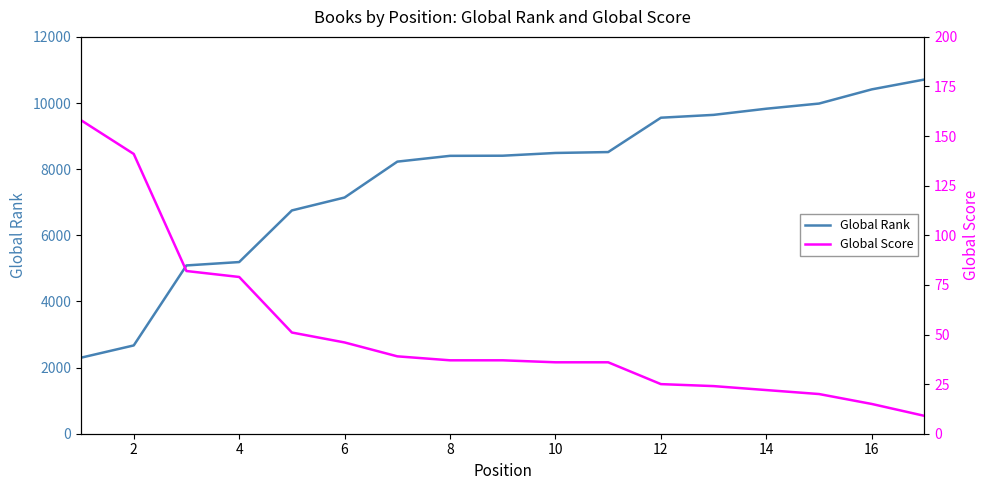

True or false: Global Rank has more than 0 interior local peaks.

False